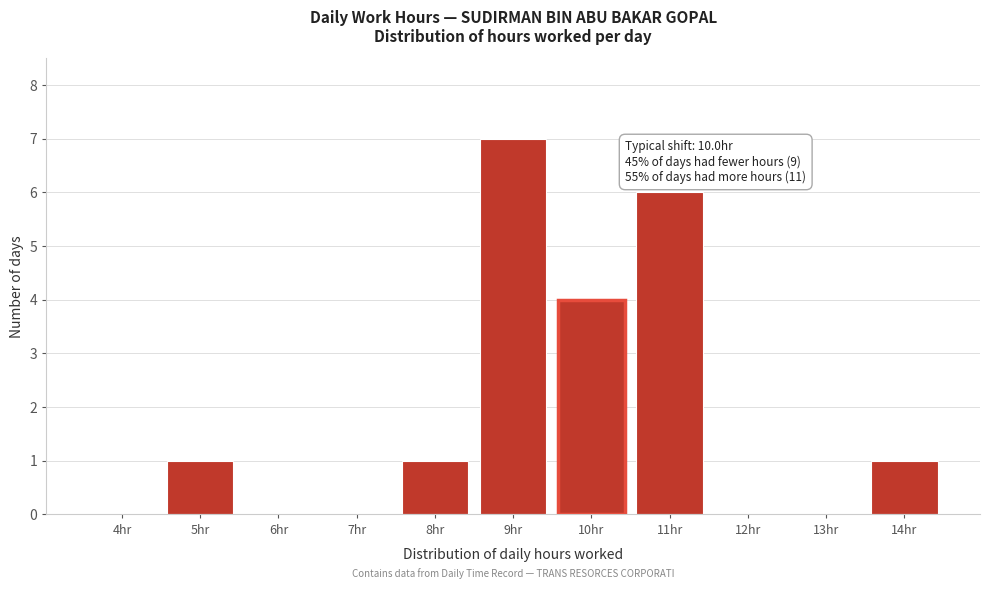

Reading right to left, what are all the values shown in this chart?

14hr=1	13hr=0	12hr=0	11hr=6	10hr=4	9hr=7	8hr=1	7hr=0	6hr=0	5hr=1	4hr=0